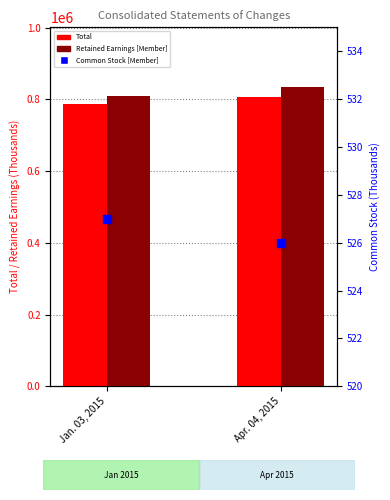

Which series has the widest spread of Y values?

Retained Earnings [Member]